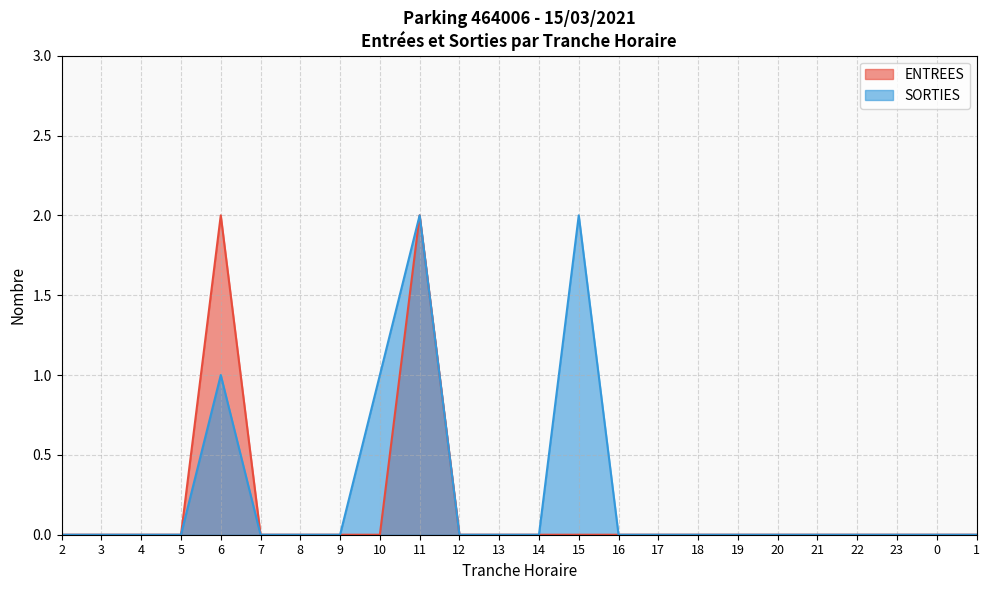

The value of SORTIES at 9 is 0. True or false?

True